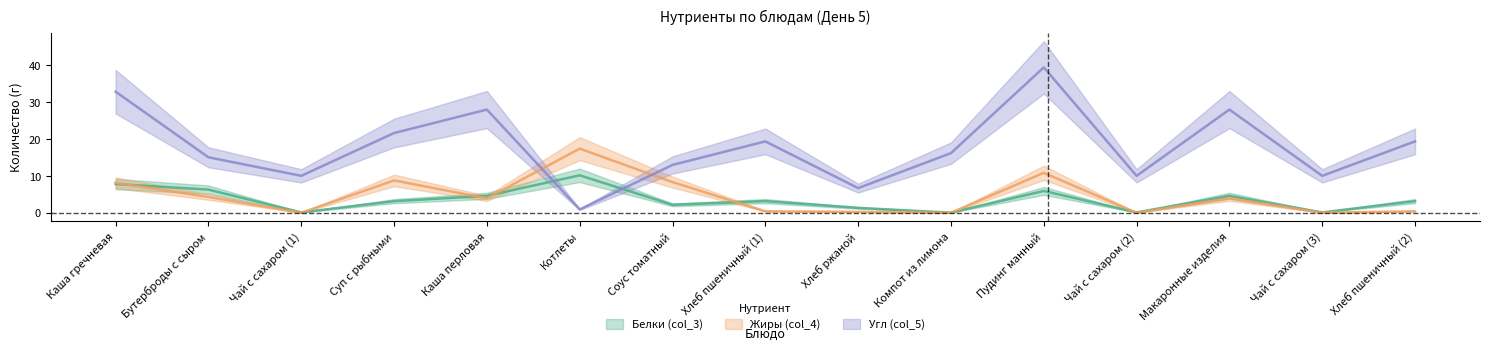

What is the total value across all series at Чай с сахаром (2)?

10.1